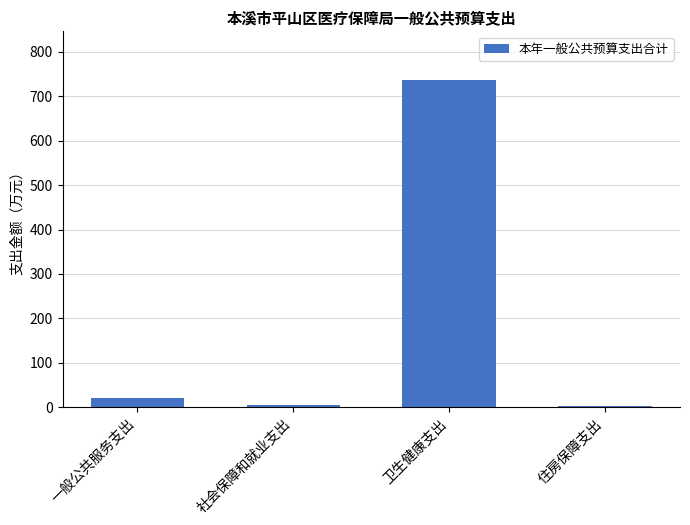

Read the value at 卫生健康支出.

736.1